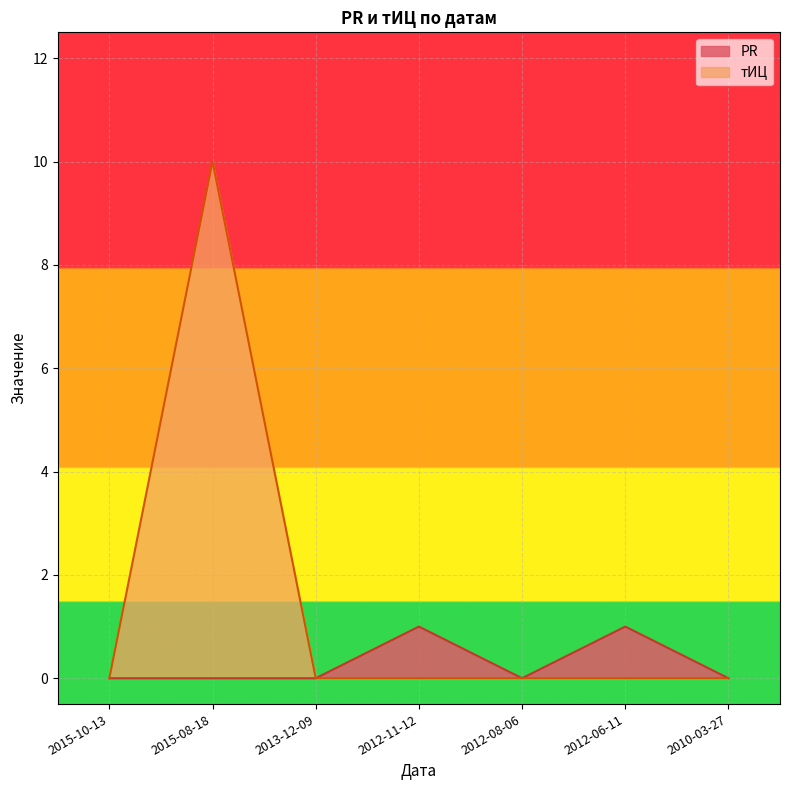

Which label corresponds to the smallest value in the chart?

2015-10-13